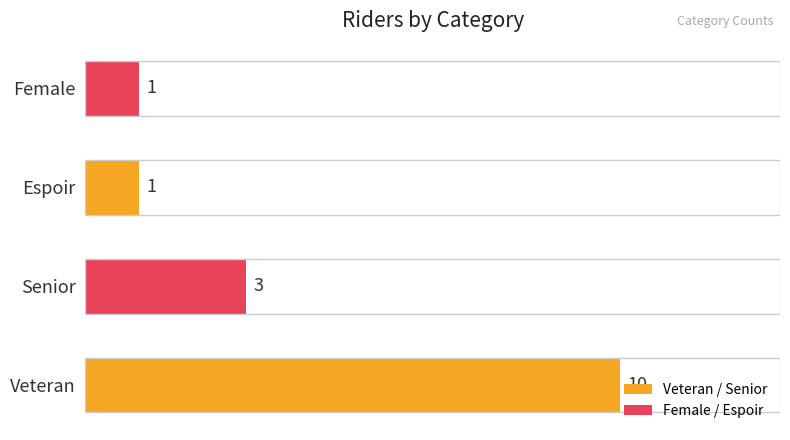

The chart shows a value of 1 at Female. True or false?

True